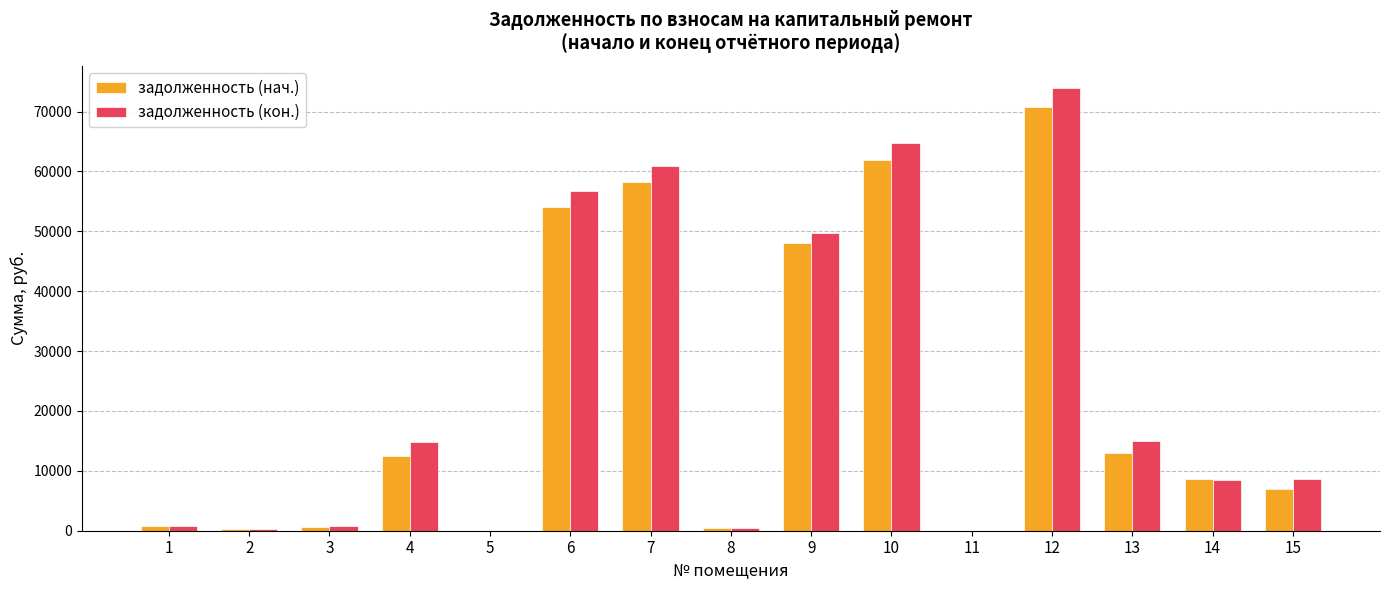

What is the greatest value displayed?

73945.5